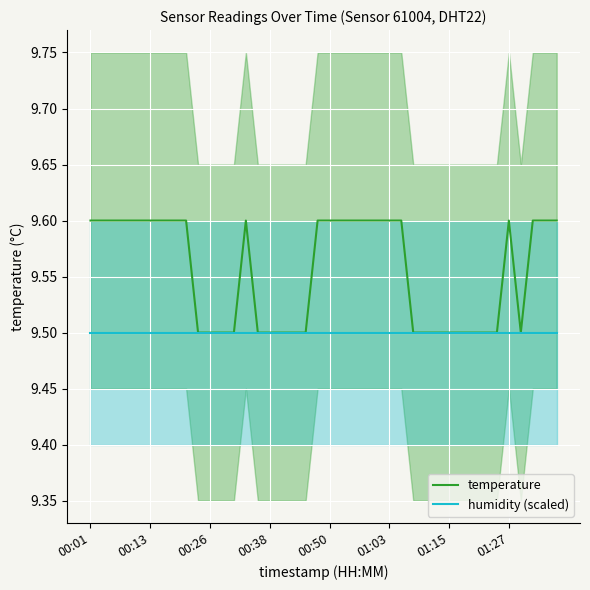

Is it true that temperature equals 13.3 at 34?

False